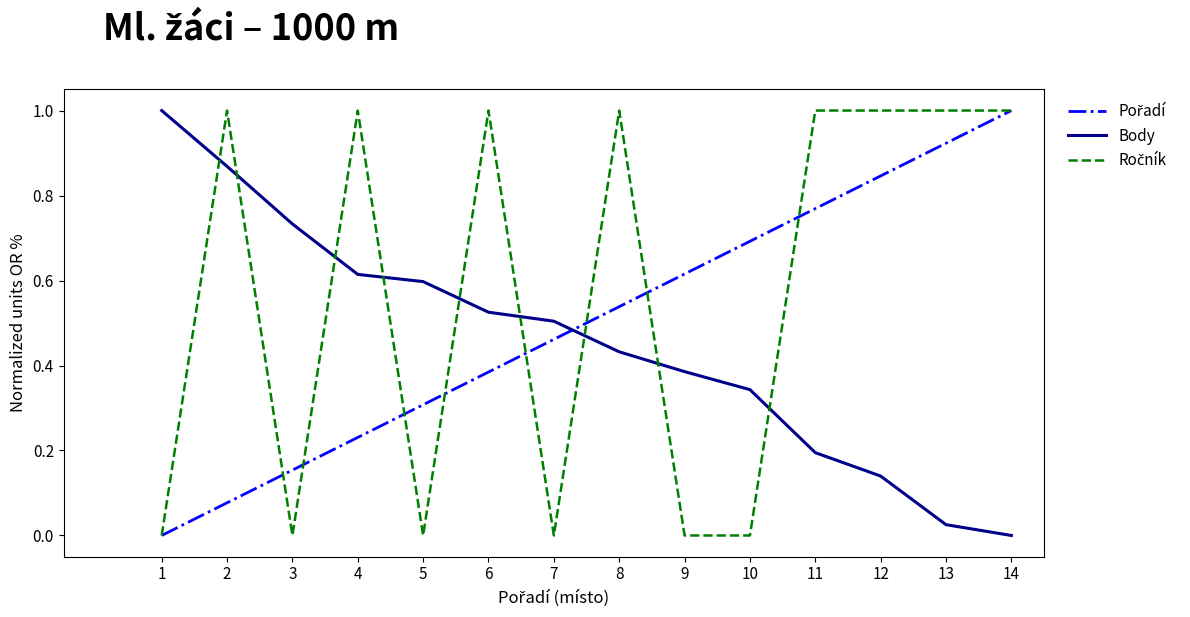

What is the greatest value displayed?

1.0